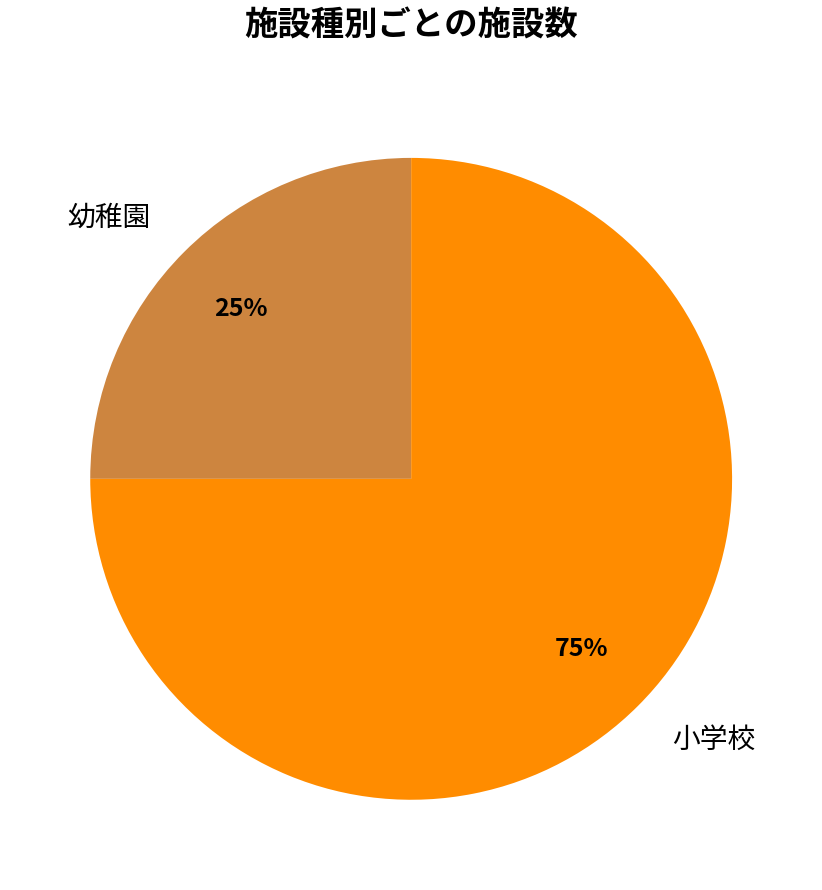

To the nearest percent, what is the combined percentage of 幼稚園 and 小学校?

100%